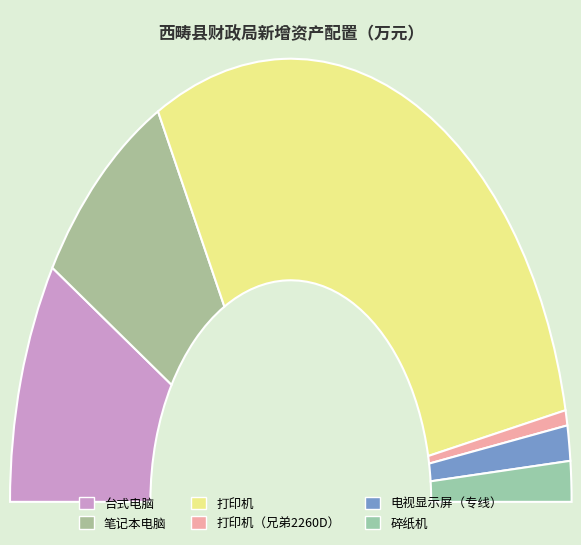

Which category has the smallest portion of the pie?

打印机（兄弟2260D）